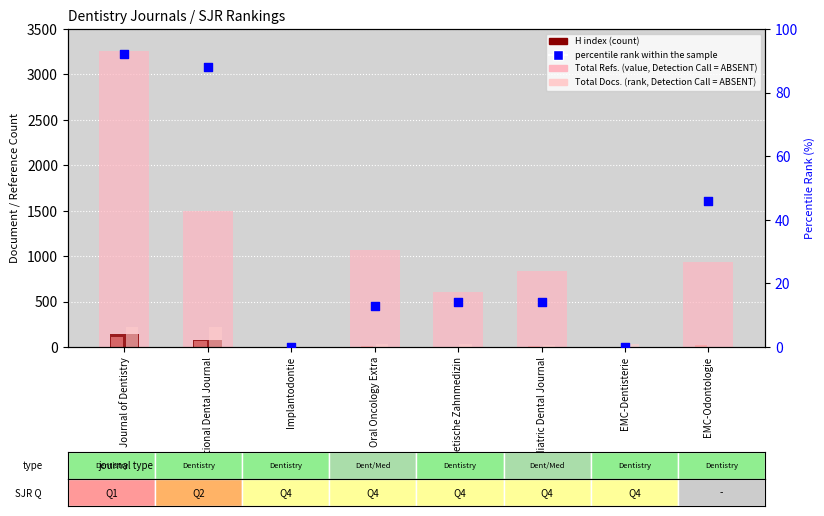

What is the total value across all series at Journal of Dentistry?

3817